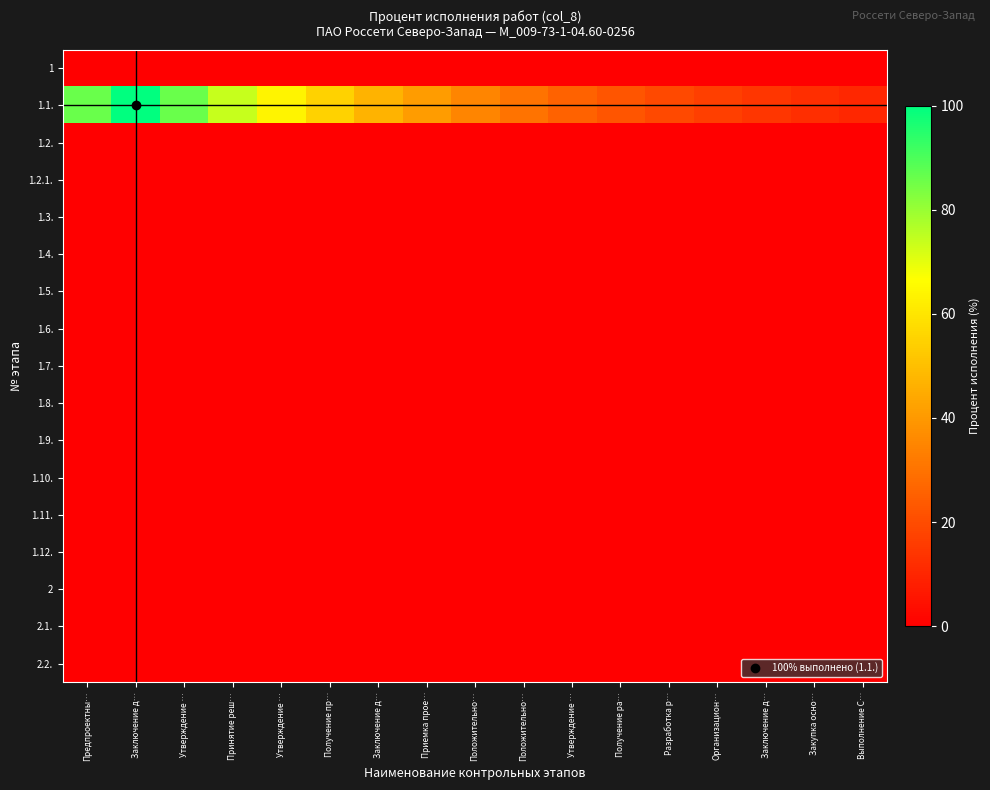

What is the difference between the highest and lowest values at Положительно…?

35.0